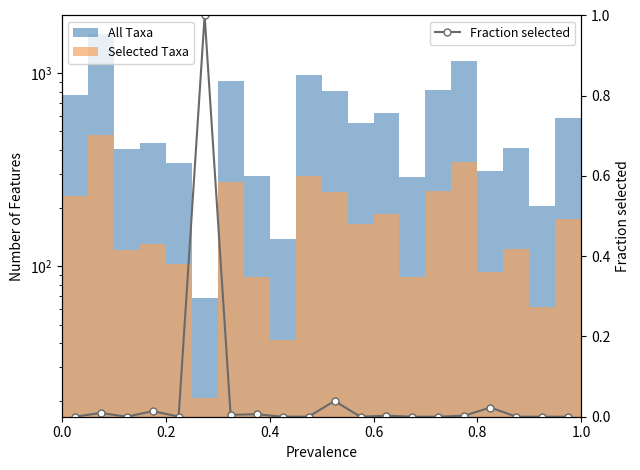

What is the maximum value for Fraction selected?

1.0